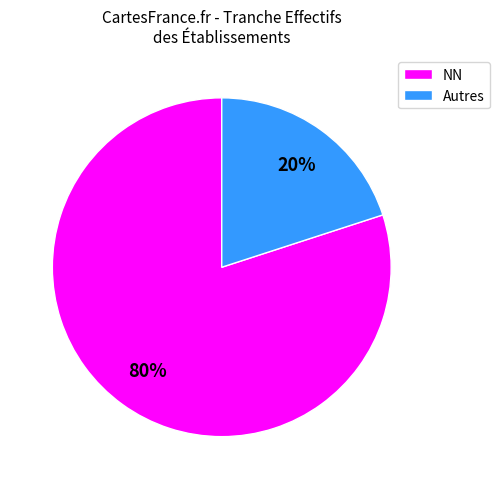

Is the sum of NN and Autres greater than half?

Yes